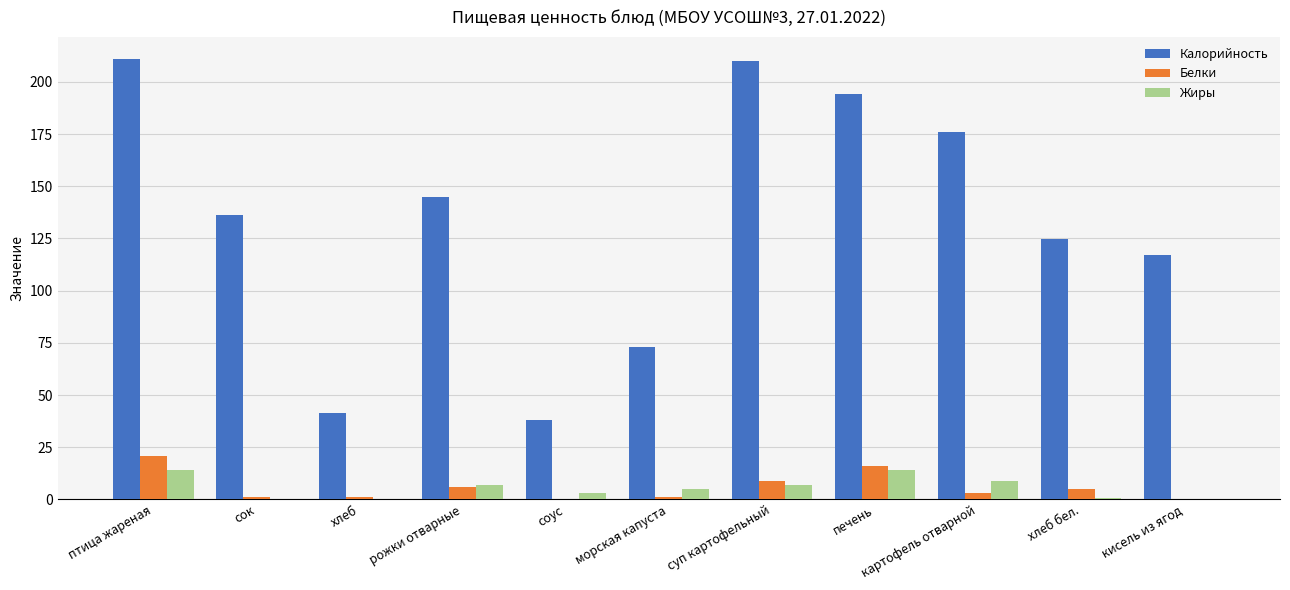

Which series has the largest total across all categories?

Калорийность